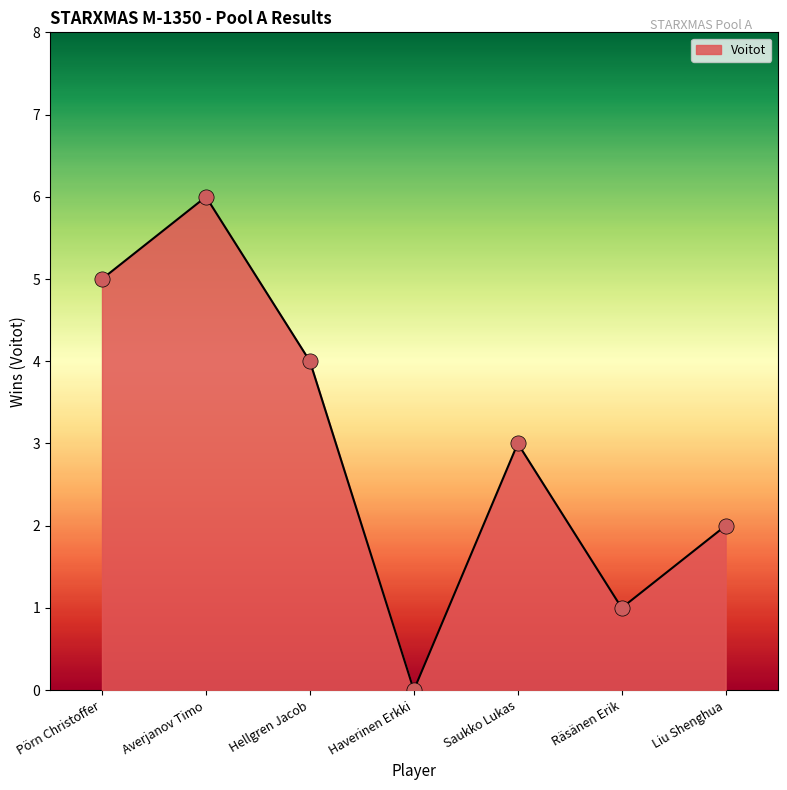

What is the change in value from Pörn Christoffer to Haverinen Erkki?

-5